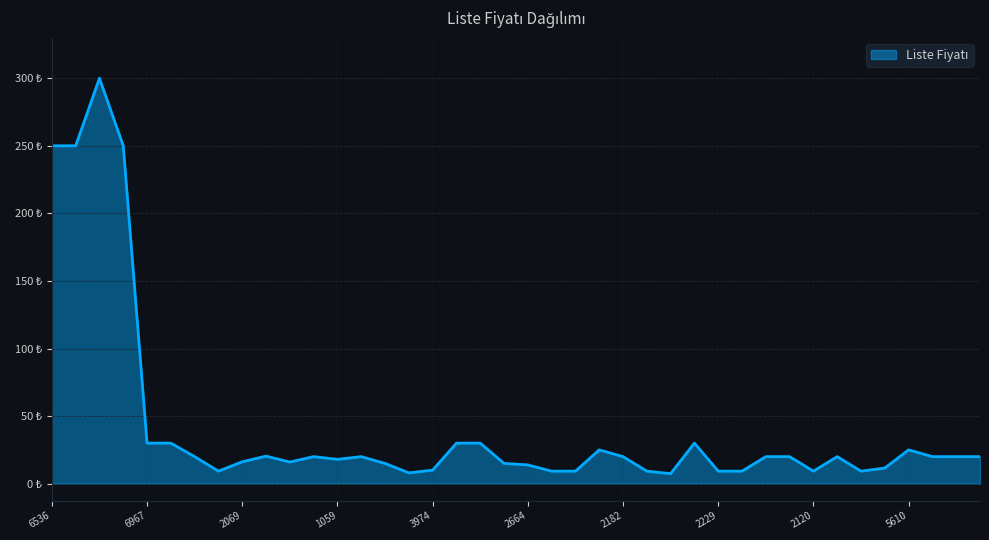

How many points are higher than both their immediate neighbors (excluding endpoints)?

8